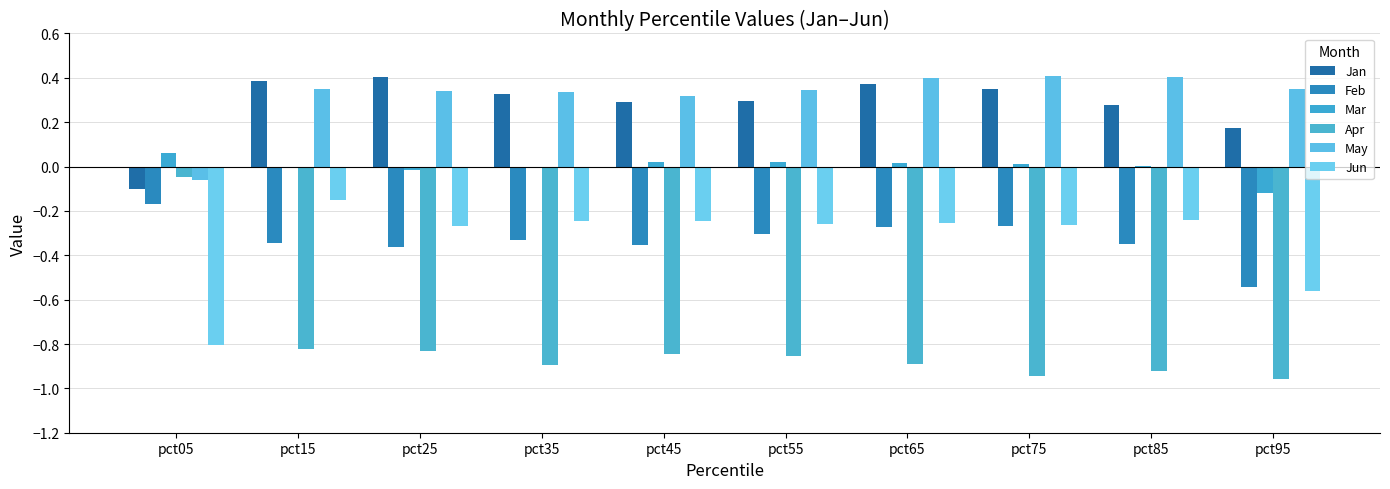

Is the value of Mar at pct65 greater than the value of Jun at pct05?

Yes